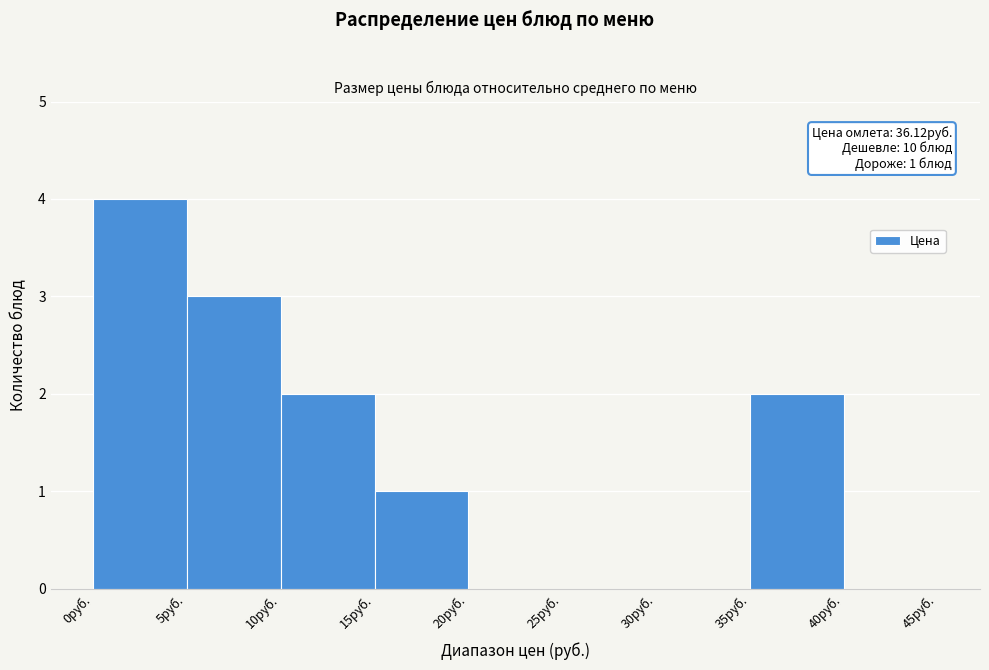

Which range on the x-axis has the tallest bar?

0 to 5